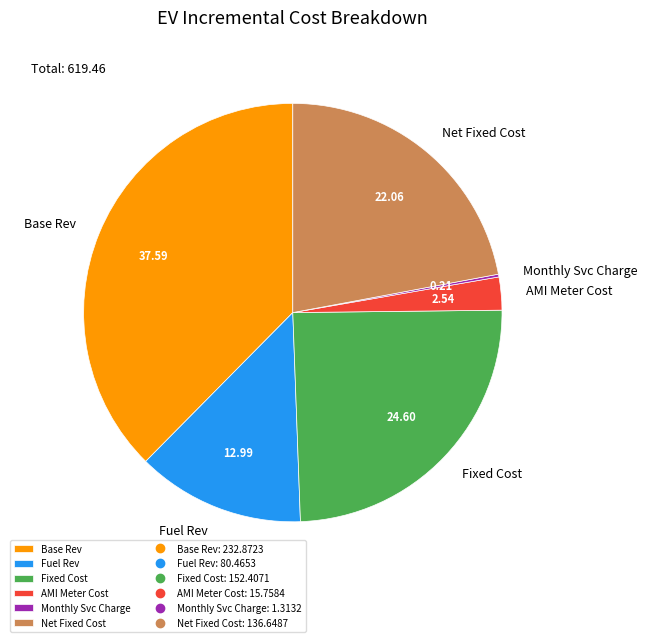

Do AMI Meter Cost and Fixed Cost together represent more than half of the pie?

No